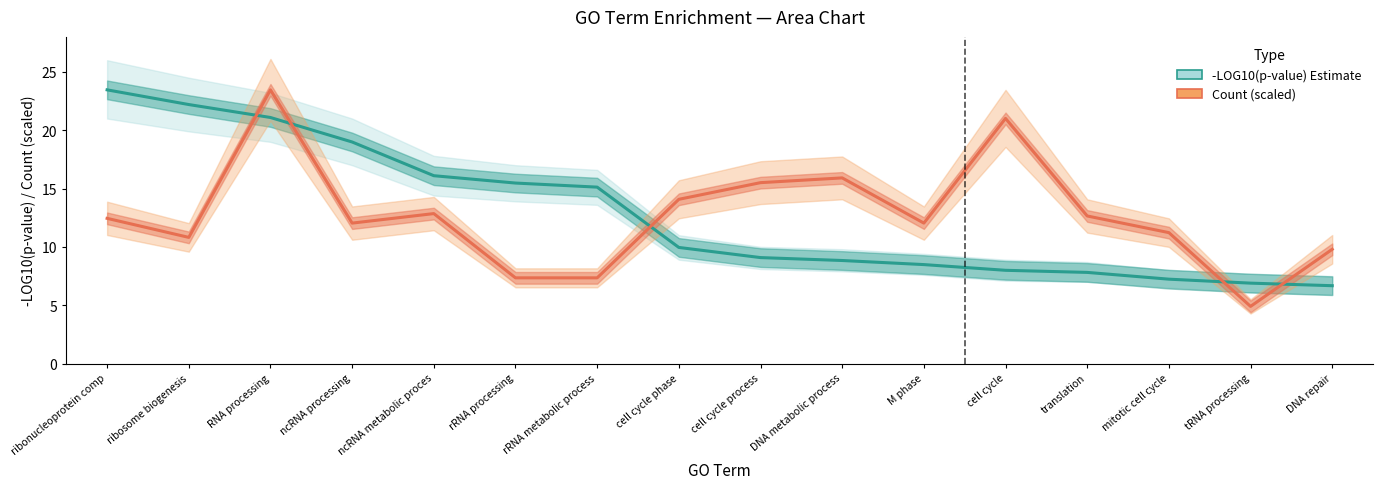

True or false: -LOG10(p-value) has a value of 12.8 at ncRNA processing.

False